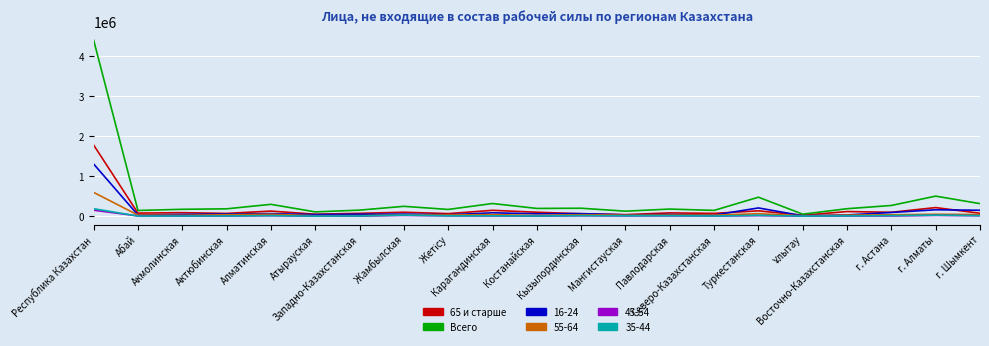

In 65 и старше, how many points are higher than both neighbors (excluding endpoints)?

8